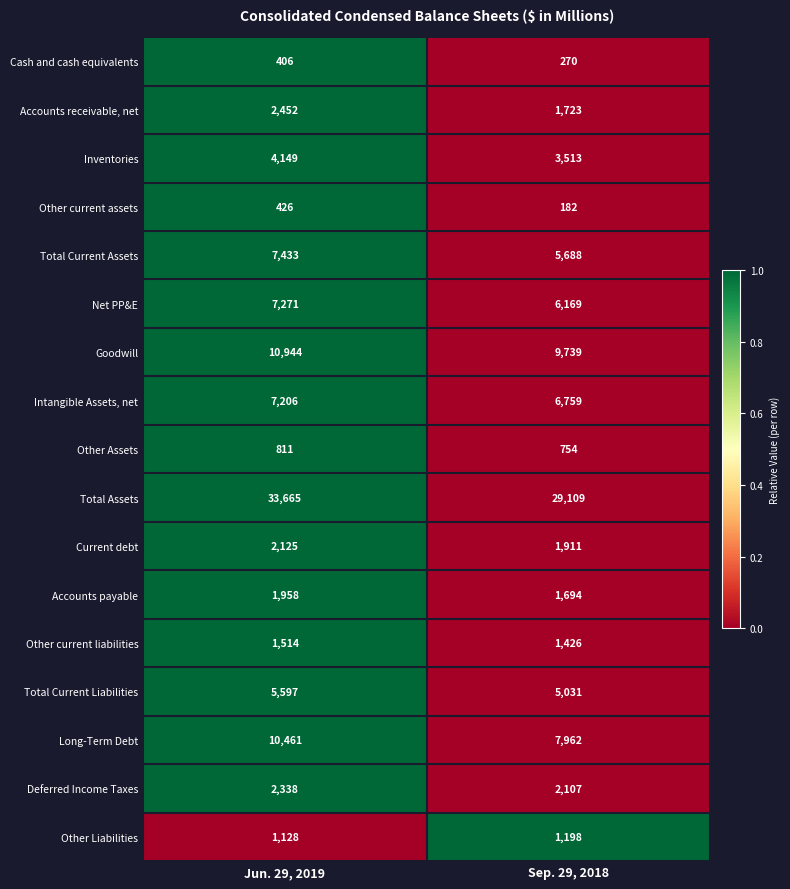

What is the spread (max minus min) of values at Sep. 29, 2018?

28927